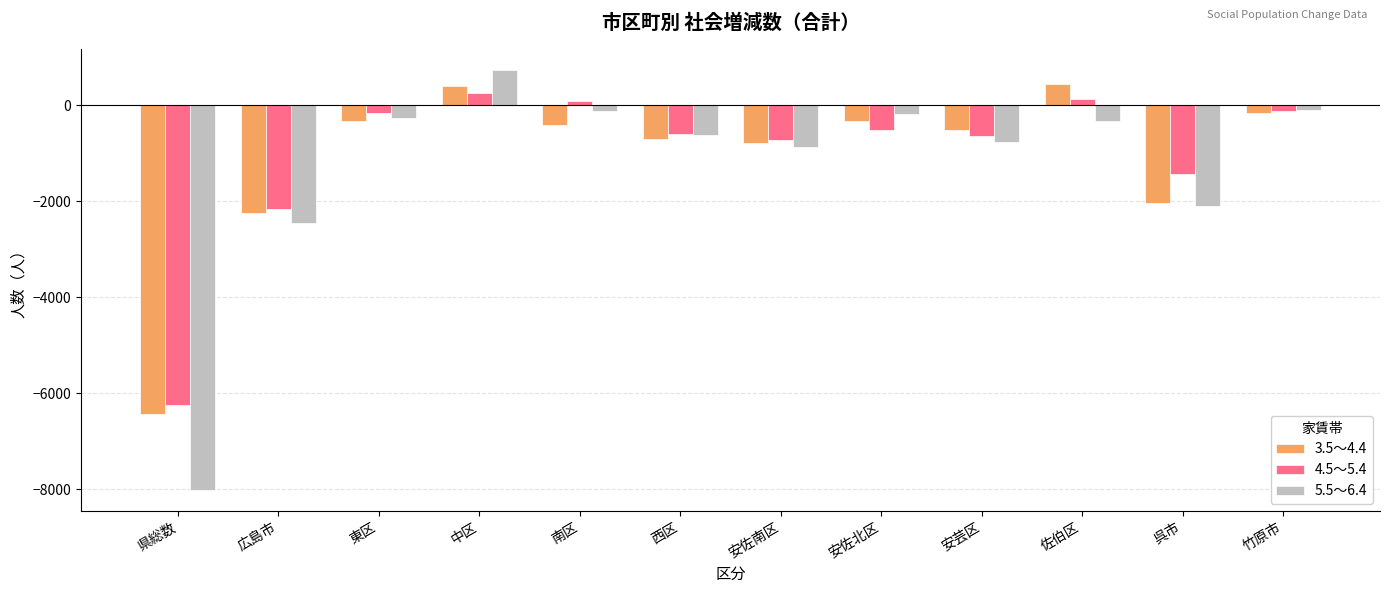

How many data points in 4.5～5.4 are above -517?

5